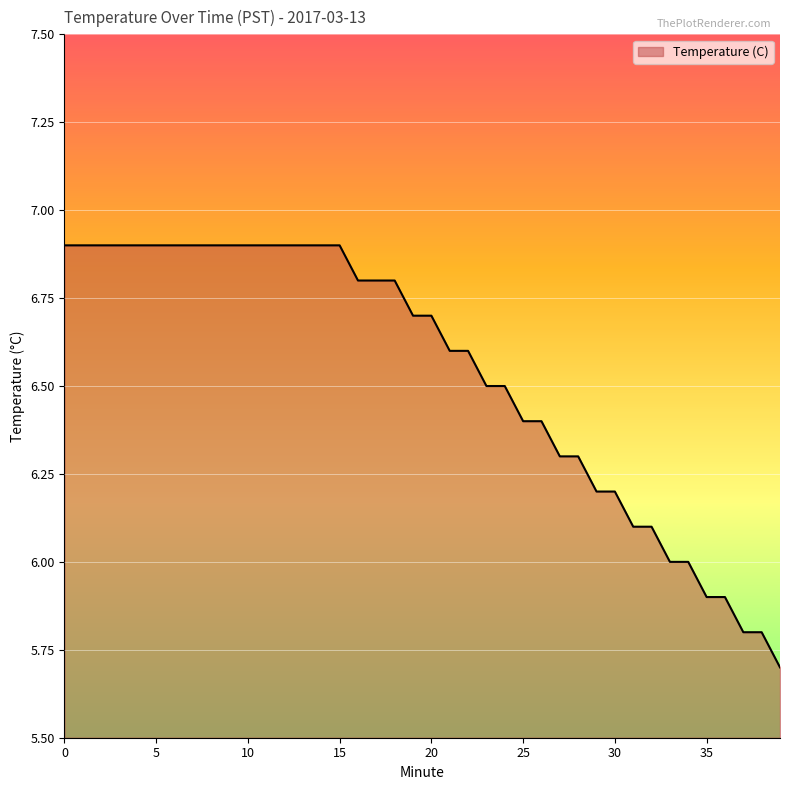

What is the greatest value displayed?

6.9